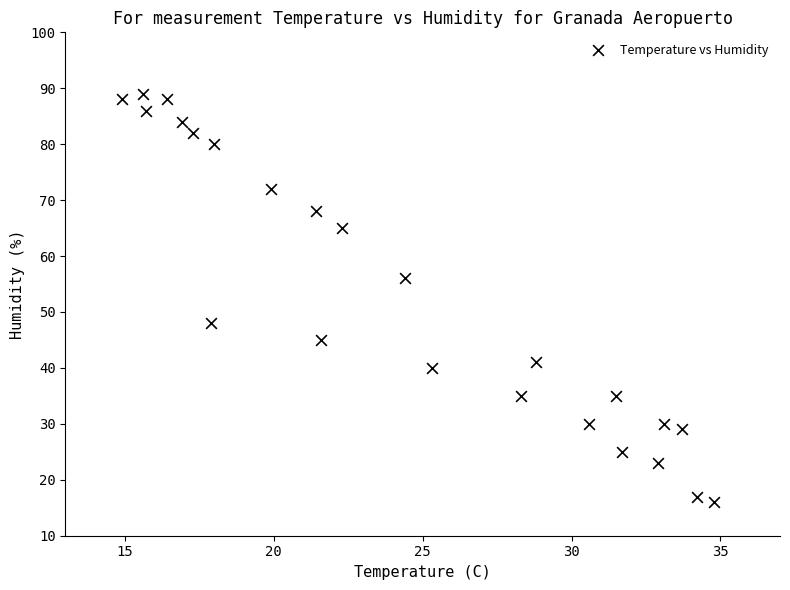

What is the range of Y values (max minus min)?

73